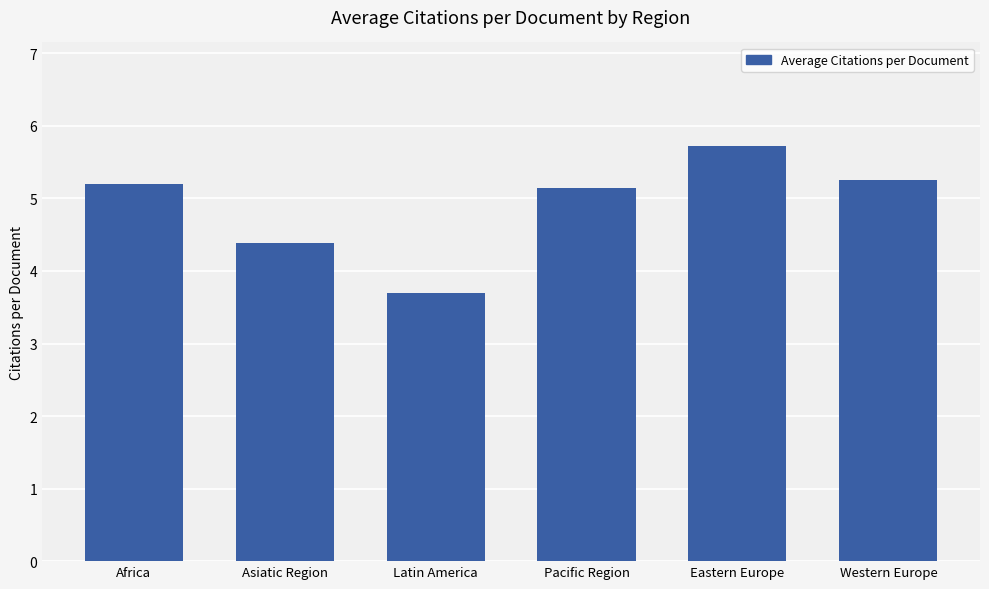

What is the label of the 6th bar from the right?

Africa